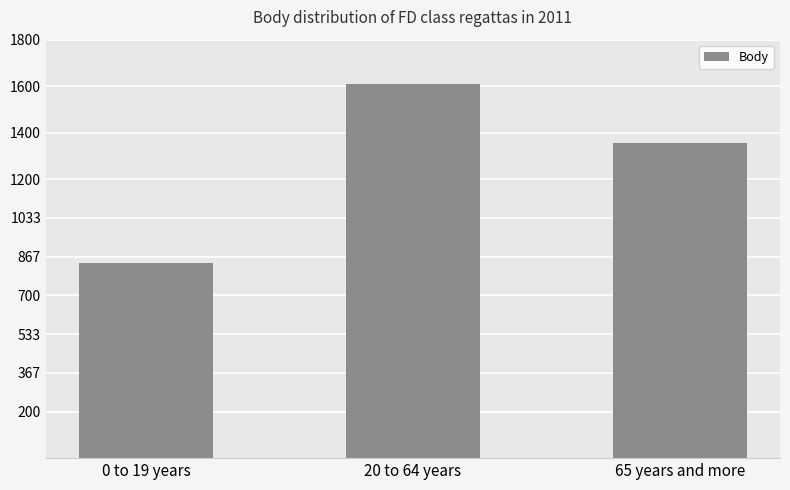

The chart shows a value of 1356 at 65 years and more. True or false?

True